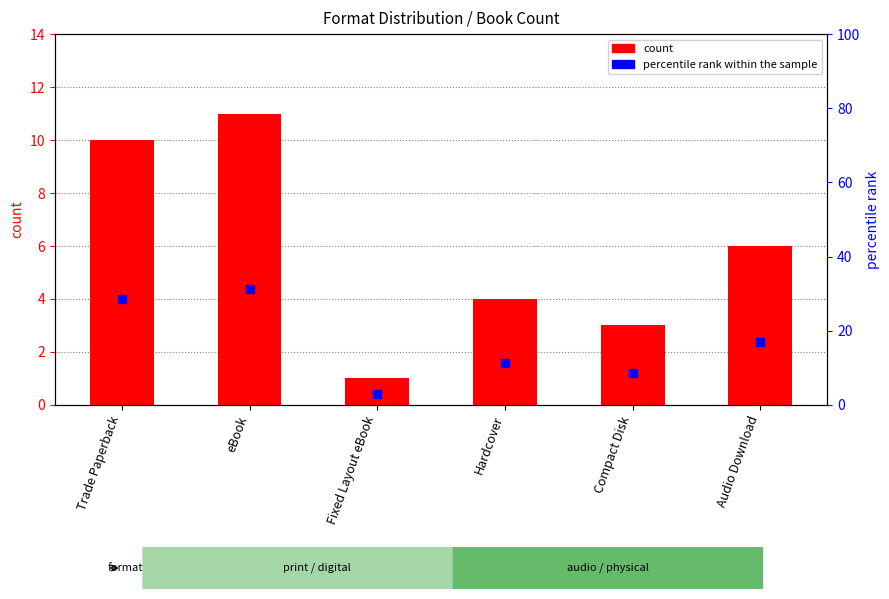

Which series reaches the maximum Y coordinate?

percentile rank within the sample